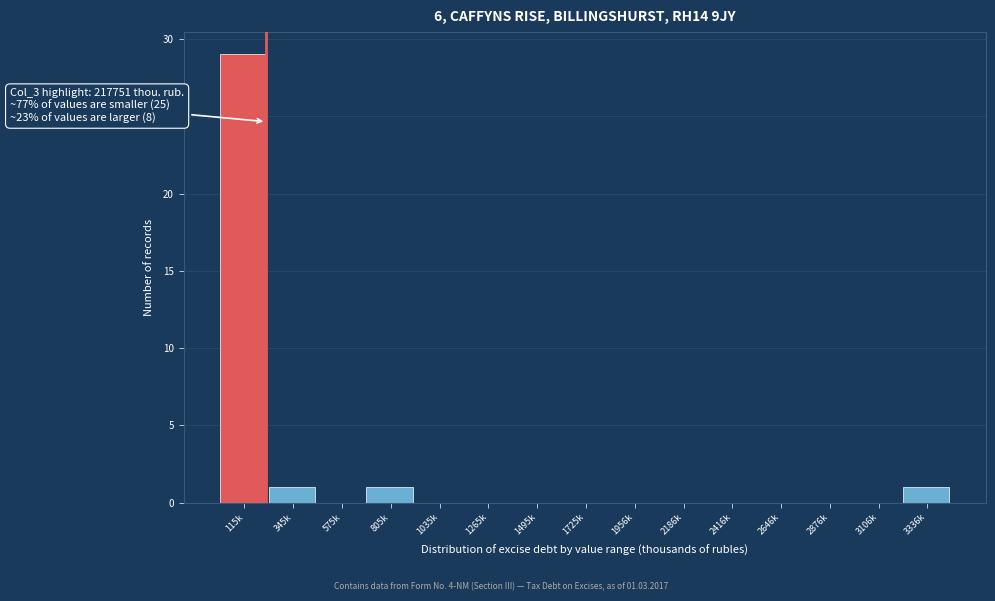

Reading left to right, list all the values displayed in this chart.

115k=29	345k=1	575k=0	805k=1	1035k=0	1265k=0	1495k=0	1725k=0	1956k=0	2186k=0	2416k=0	2646k=0	2876k=0	3106k=0	3336k=1